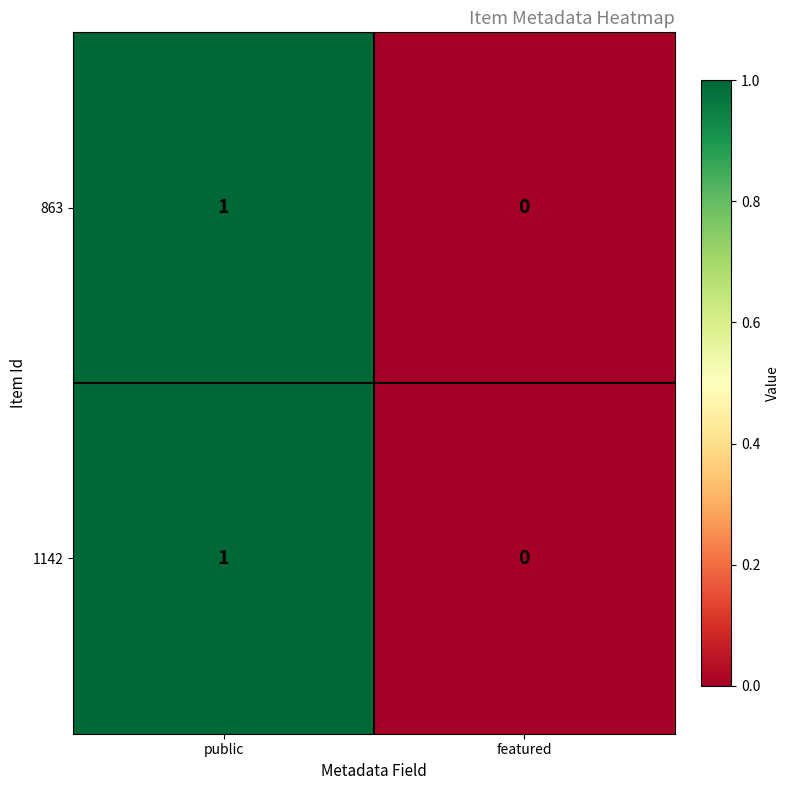

At which category is the sum across all series the highest?

public